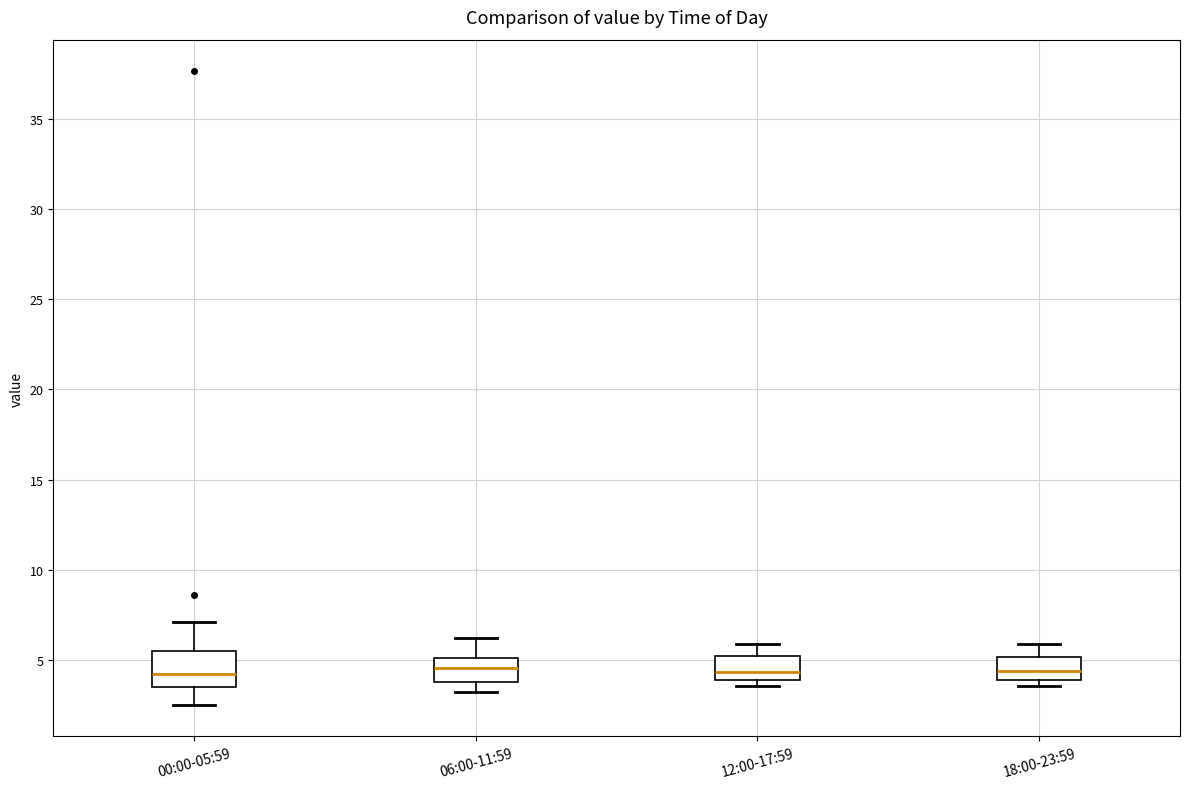

Reading left to right, read every box against the y-axis: the position of its median line, the range the box covers, and the ends of its whiskers. The values are not printed on the chart, so give them approximately, as read against the axis.

00:00-05:59: median 4.0, box 3.5 to 5.5, whiskers 2.5 to 7.0
06:00-11:59: median 4.5, box 4.0 to 5.0, whiskers 3.0 to 6.0
12:00-17:59: median 4.5, box 4.0 to 5.0, whiskers 3.5 to 6.0
18:00-23:59: median 4.5, box 4.0 to 5.0, whiskers 3.5 to 6.0